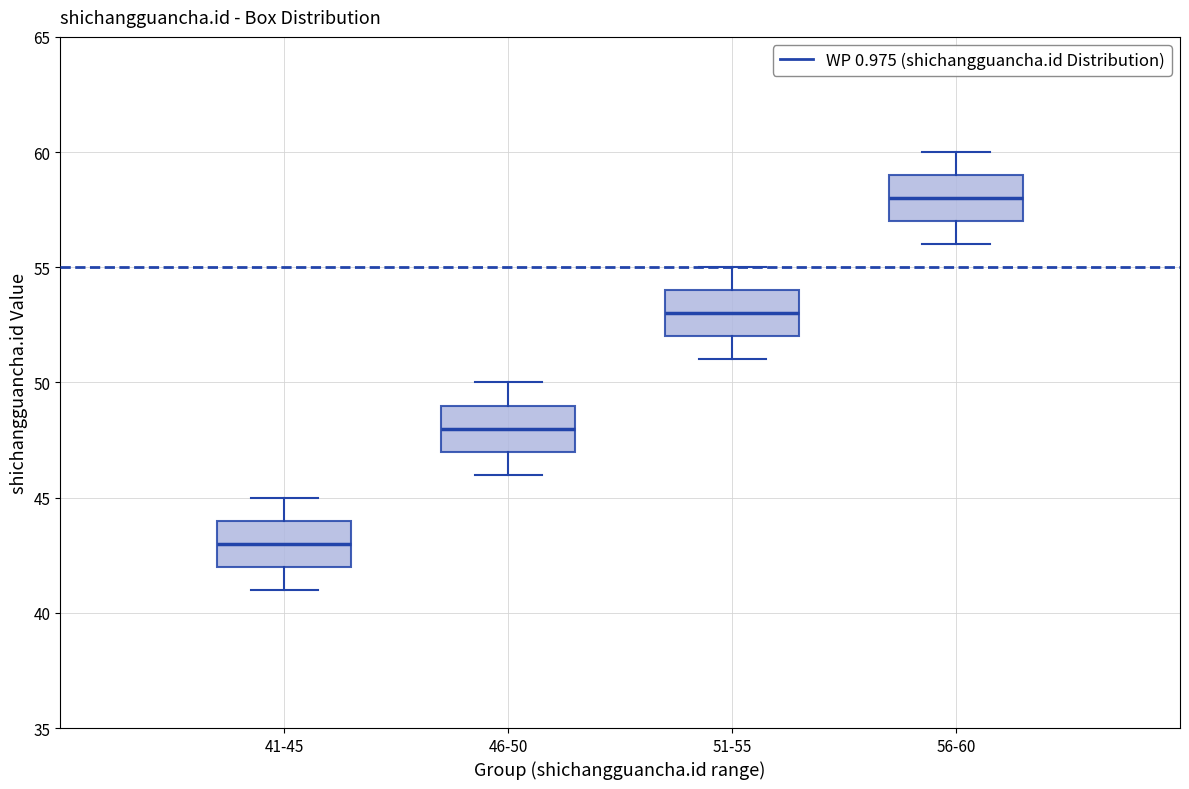

Reading left to right, transcribe this box plot: for each box, give where its median line is, the range the box spans, and where its two whiskers end, as read against the y-axis. The values are not printed on the chart, so give them approximately, as read against the axis.

41-45: median 43, box 42 to 44, whiskers 41 to 45
46-50: median 48, box 47 to 49, whiskers 46 to 50
51-55: median 53, box 52 to 54, whiskers 51 to 55
56-60: median 58, box 57 to 59, whiskers 56 to 60